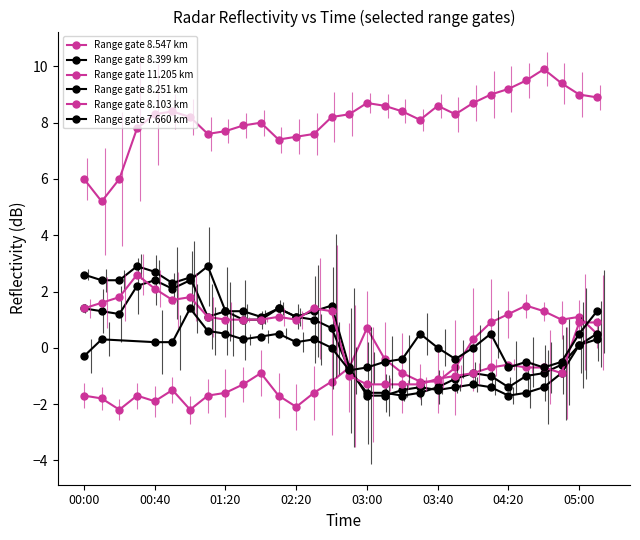

Which category has the lowest value in the 8.103 series?

03:00